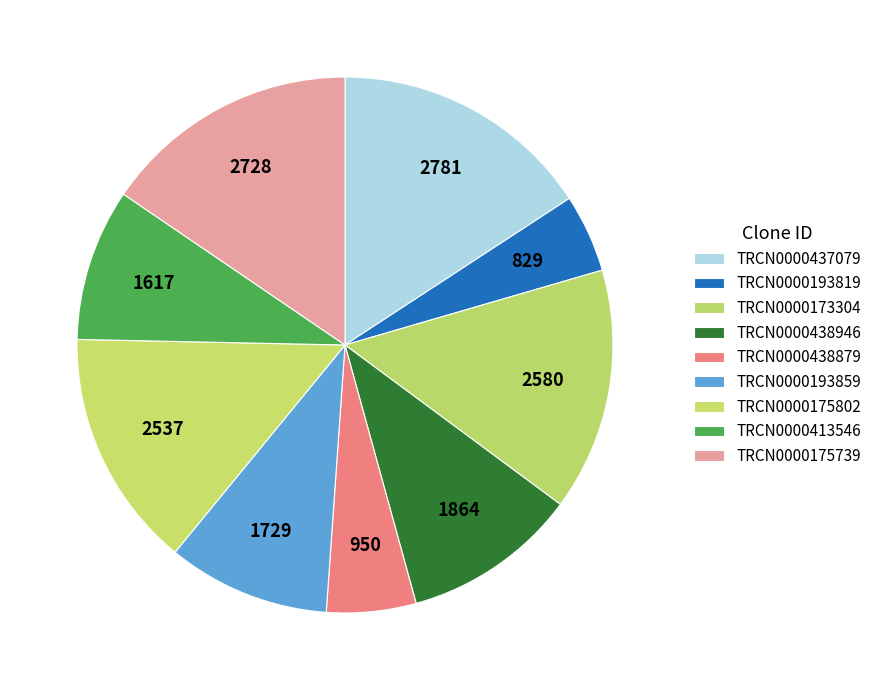

Count the number of slices in the pie.

9